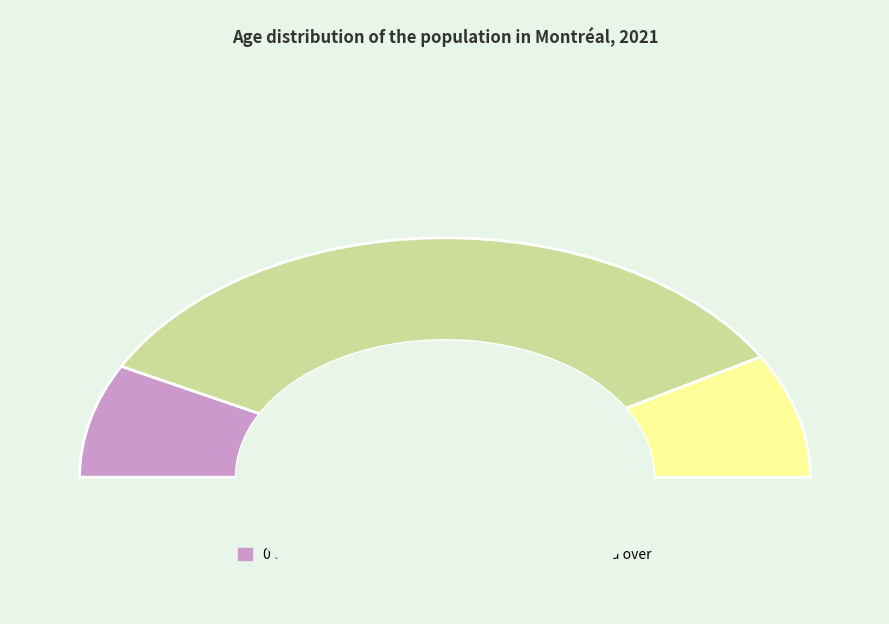

Is it true that 15 to 64 years is 75% of the pie?

False